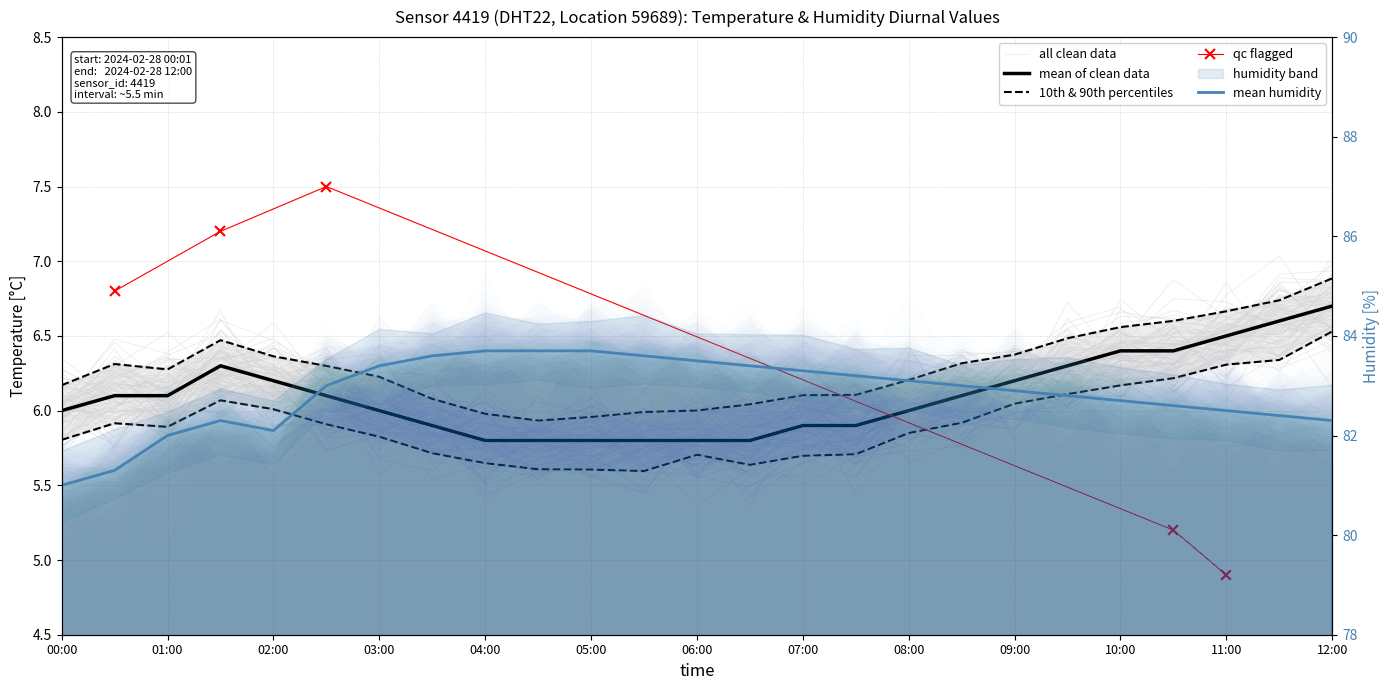

What position from the right is 07:00?

11